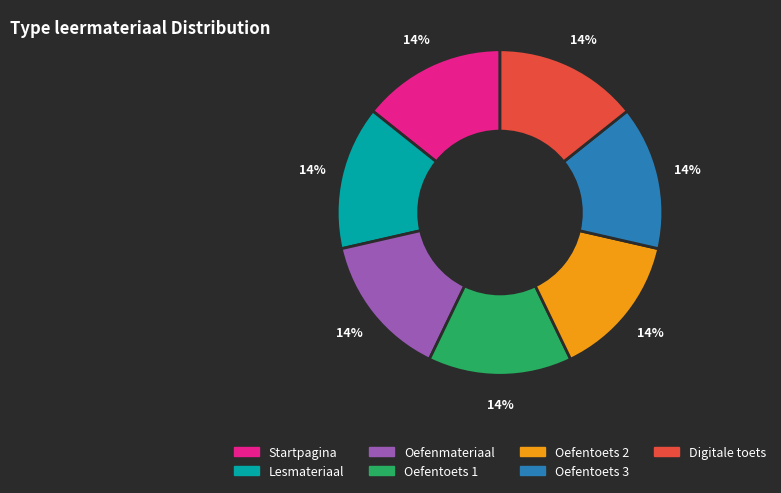

To the nearest percent, what portion does Oefentoets 1 represent?

14%